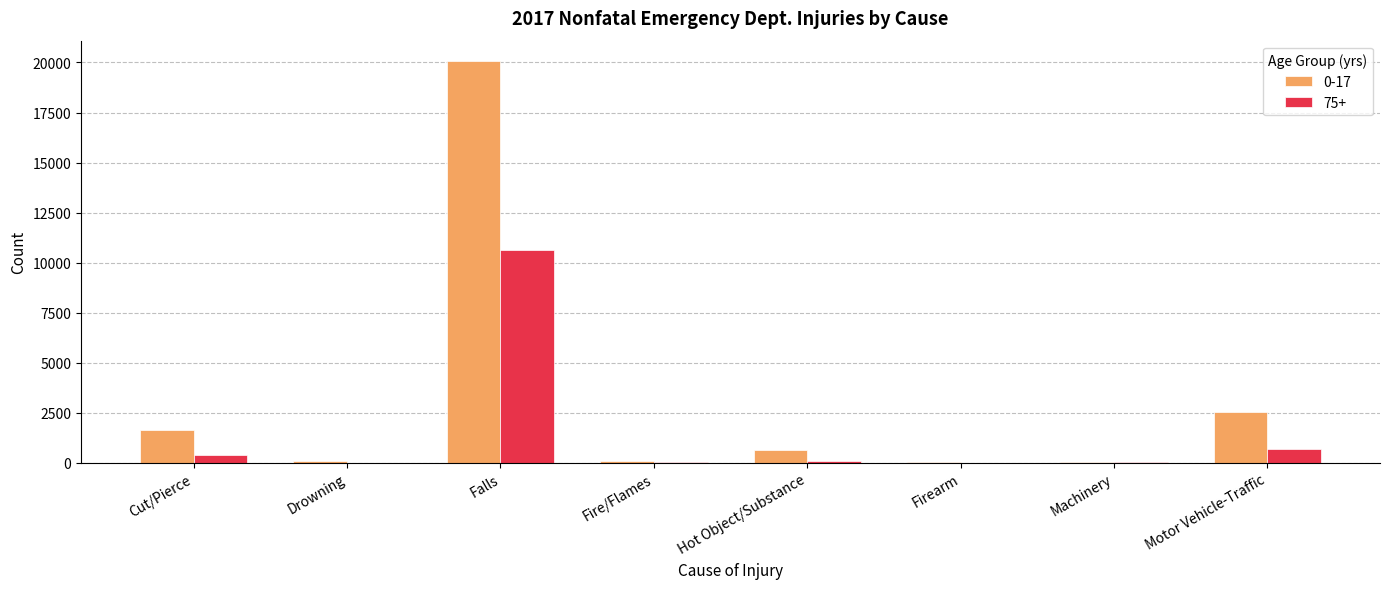

What is the average value of the 0-17 series?

3148